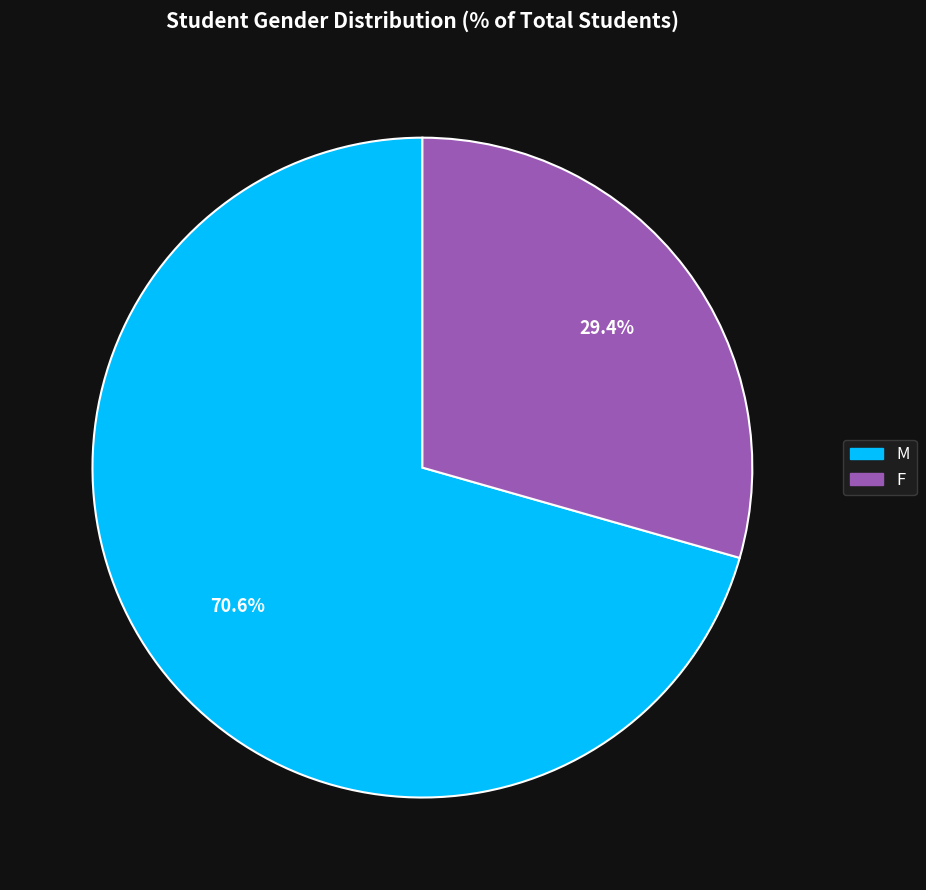

What is the ratio of the value at M to the value at F?

2.4